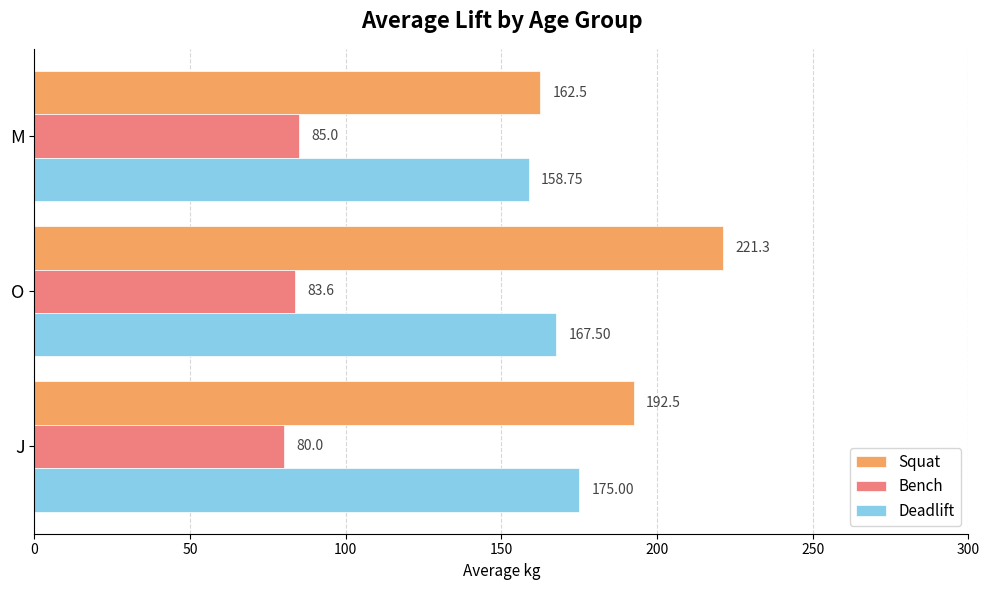

Which category has the highest value in the Deadlift series?

J